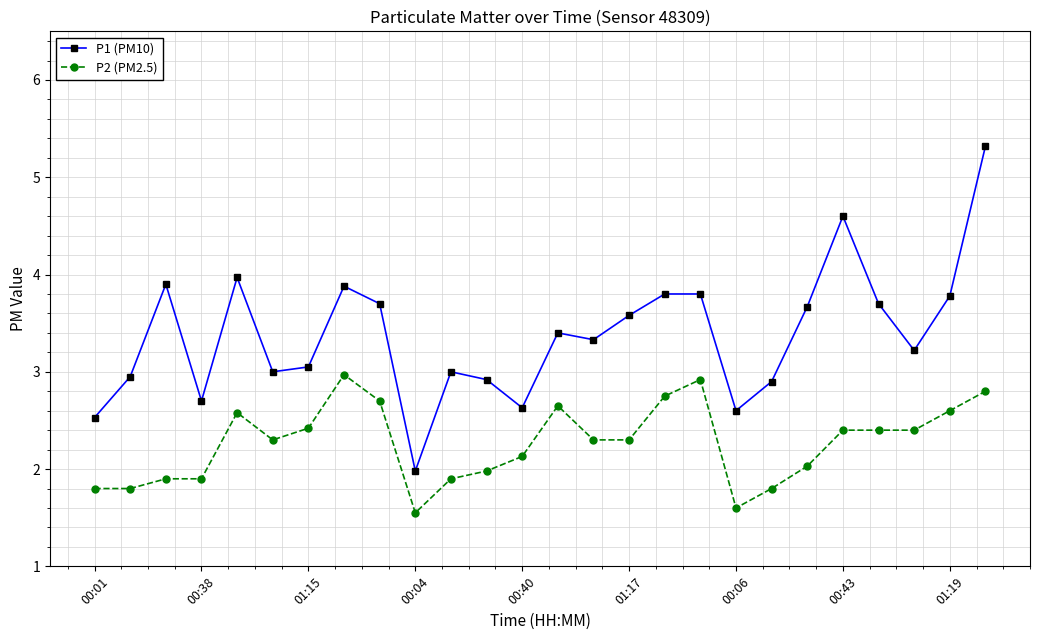

What is the maximum value for P1 (PM10)?

5.3